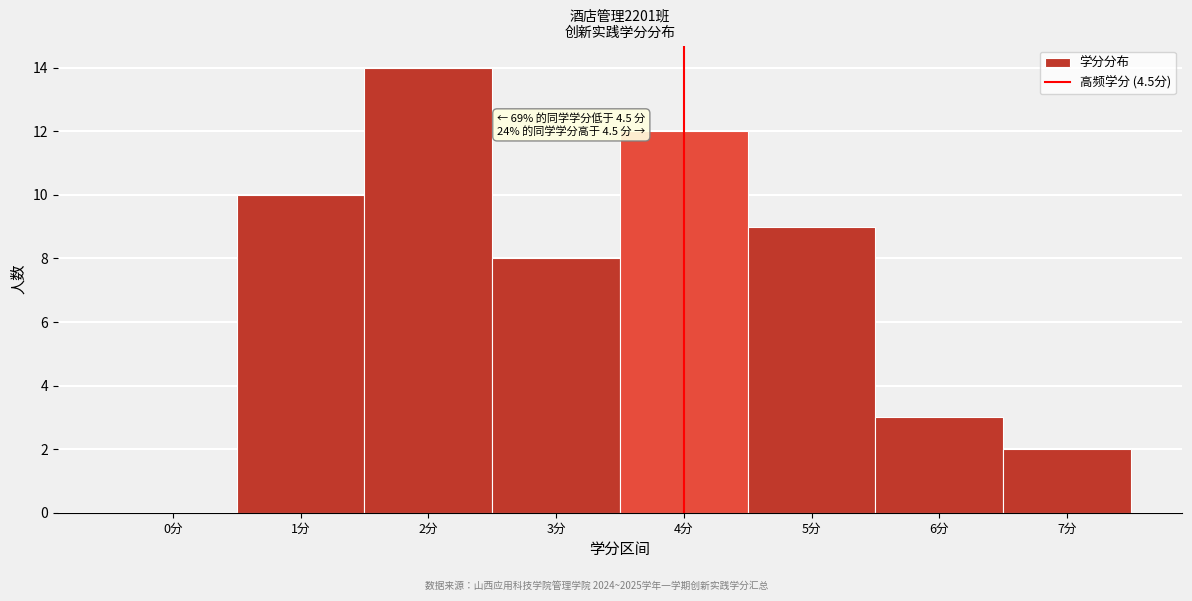

Reading left to right, extract all data points from this chart.

0分=0	1分=10	2分=14	3分=8	4分=12	5分=9	6分=3	7分=2